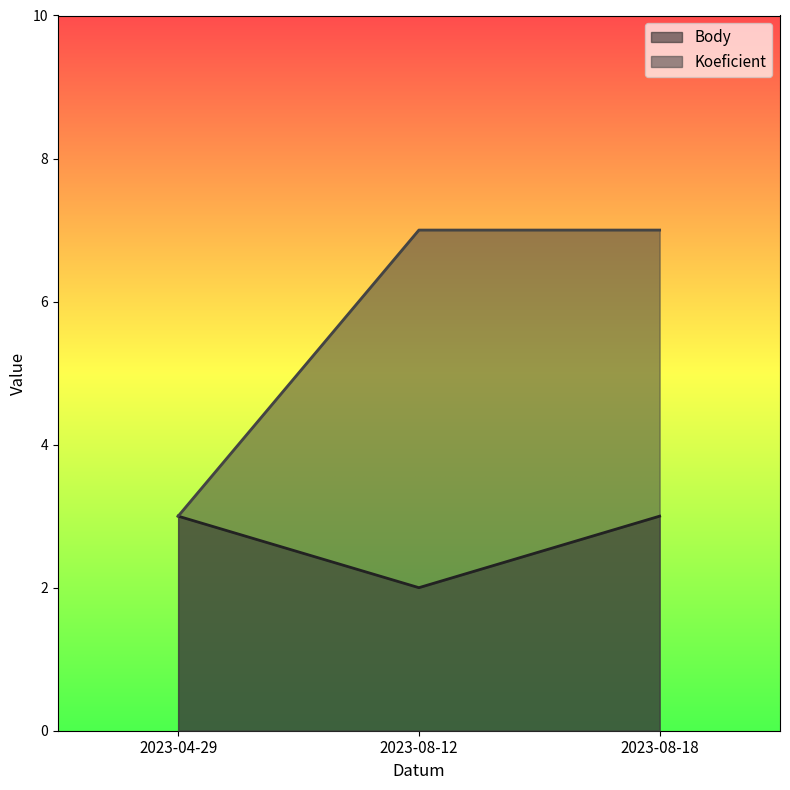

Reading left to right, extract all data points from this chart.

Body: 3	2	3
Koeficient: 3	7	7